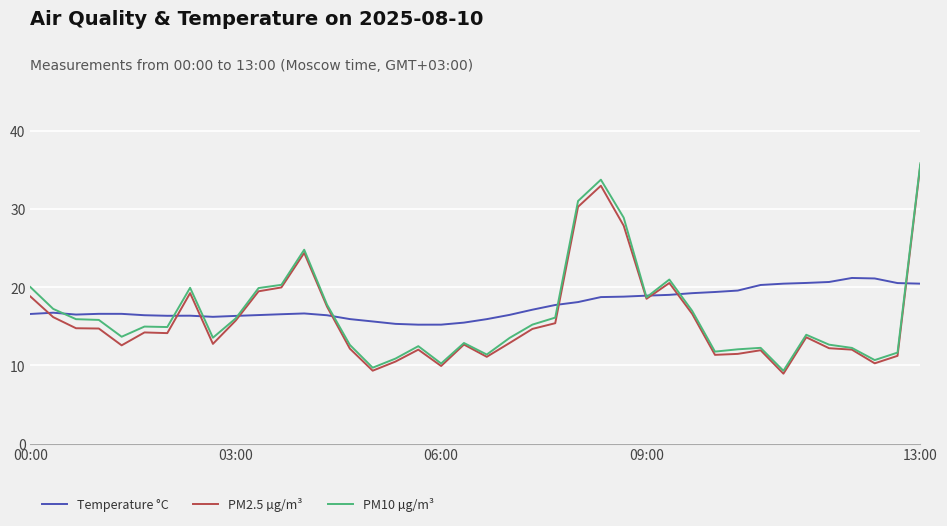

In PM10 µg/m³, how many points are lower than both neighbors (excluding endpoints)?

10